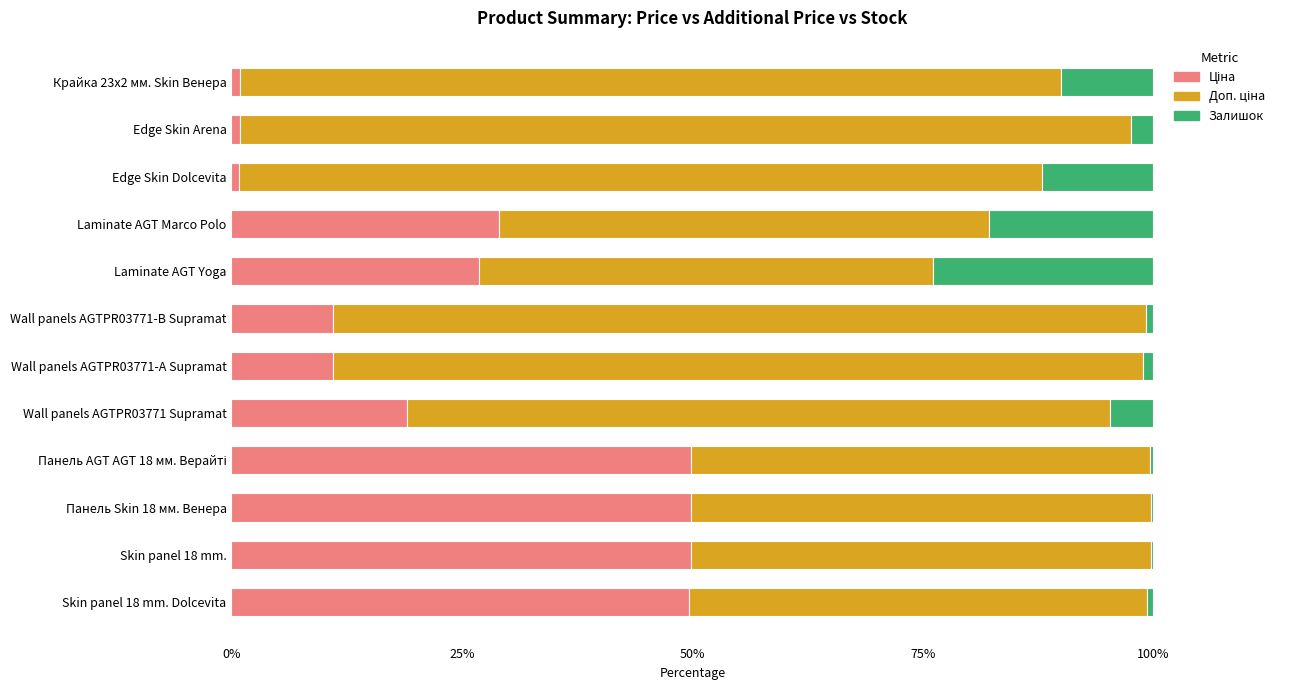

What is the total value across all series at Laminate AGT Yoga?

100.0